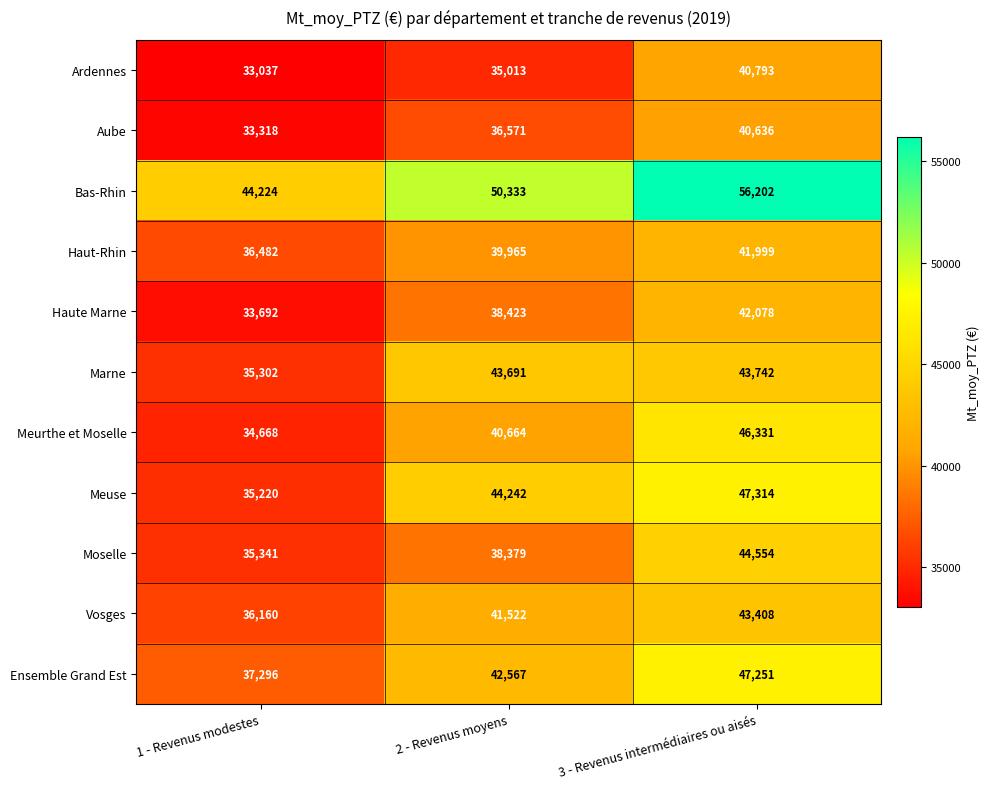

Which series has the widest spread of values?

Meuse